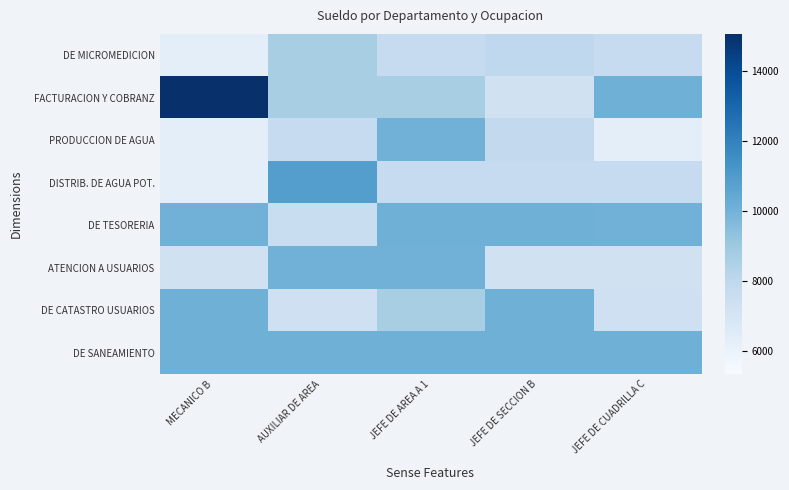

Reading left to right, extract all data points from this chart.

DE MICROMEDICION: MECANICO B=6270.6	AUXILIAR DE AREA=8642.2	JEFE DE AREA A 1=7733.4	JEFE DE SECCION B=7950.9	JEFE DE CUADRILLA C=7733.4
FACTURACION Y COBRANZ: MECANICO B=15064.2	AUXILIAR DE AREA=8642.2	JEFE DE AREA A 1=8642.2	JEFE DE SECCION B=7239.4	JEFE DE CUADRILLA C=10100.7
PRODUCCION DE AGUA: MECANICO B=6270.6	AUXILIAR DE AREA=7733.4	JEFE DE AREA A 1=10029.8	JEFE DE SECCION B=7873.8	JEFE DE CUADRILLA C=6270.6
DISTRIB. DE AGUA POT.: MECANICO B=6267.4	AUXILIAR DE AREA=10859.1	JEFE DE AREA A 1=7733.4	JEFE DE SECCION B=7733.4	JEFE DE CUADRILLA C=7733.4
DE TESORERIA: MECANICO B=10029.8	AUXILIAR DE AREA=7582.6	JEFE DE AREA A 1=10100.7	JEFE DE SECCION B=10100.7	JEFE DE CUADRILLA C=10029.8
ATENCION A USUARIOS: MECANICO B=7238.4	AUXILIAR DE AREA=10029.8	JEFE DE AREA A 1=10029.8	JEFE DE SECCION B=7238.4	JEFE DE CUADRILLA C=7238.4
DE CATASTRO USUARIOS: MECANICO B=10100.7	AUXILIAR DE AREA=7334.4	JEFE DE AREA A 1=8642.2	JEFE DE SECCION B=10100.7	JEFE DE CUADRILLA C=7334.4
DE SANEAMIENTO: MECANICO B=10100.7	AUXILIAR DE AREA=10100.7	JEFE DE AREA A 1=10100.7	JEFE DE SECCION B=10100.7	JEFE DE CUADRILLA C=10100.7